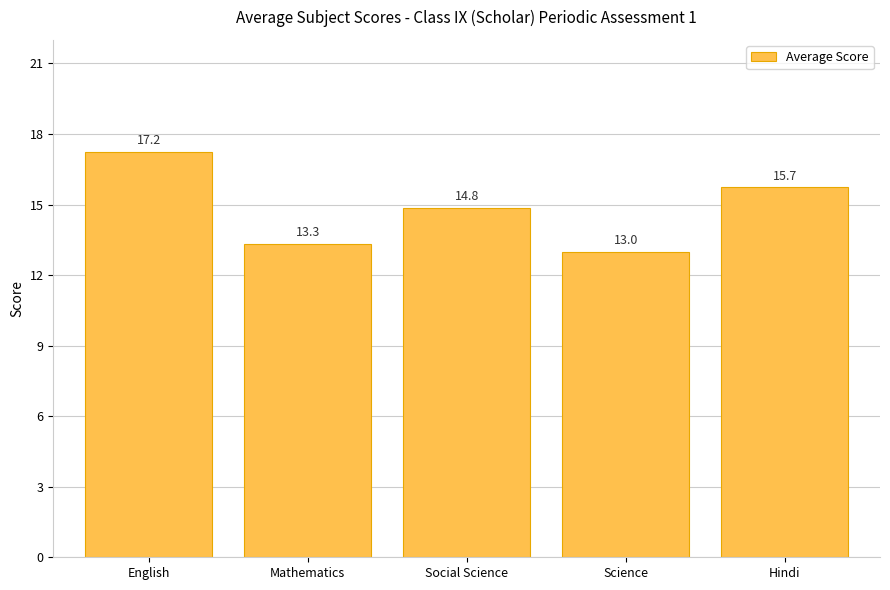

Is it true that the value at Hindi is 15.7?

True